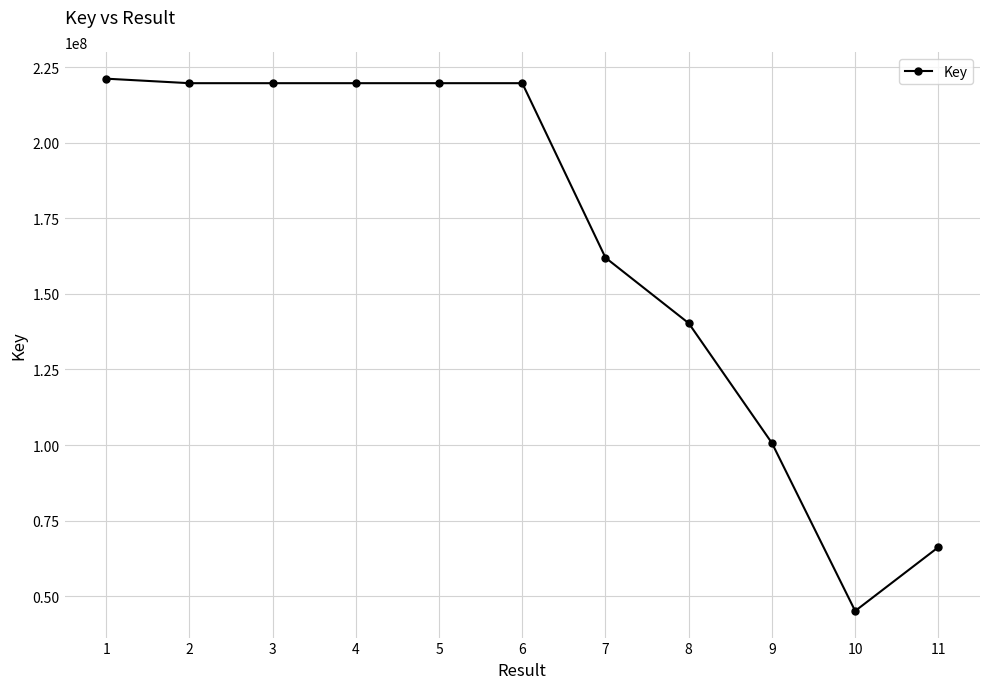

What is the sum of all values?

1834021540